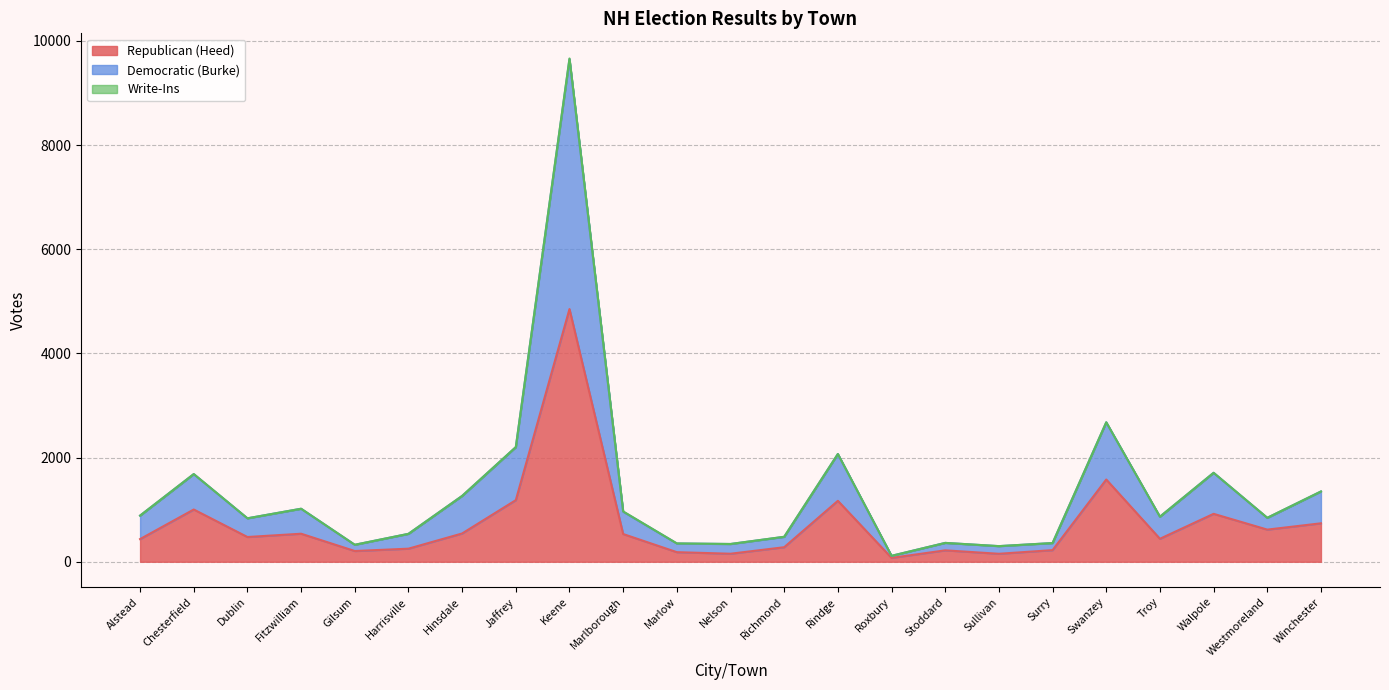

Which series has the widest spread of values?

Democratic (Burke)